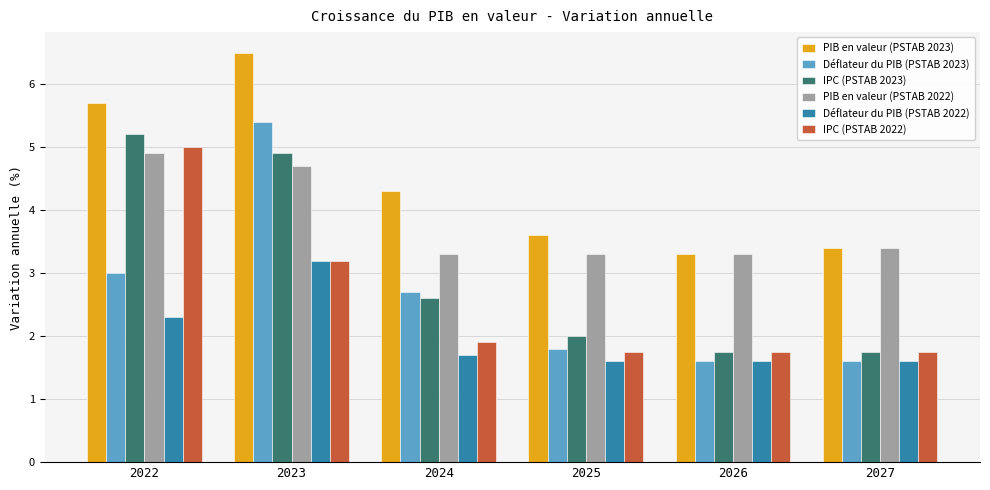

What are all the series names shown in the legend?

PIB en valeur (PSTAB 2023), Déflateur du PIB (PSTAB 2023), IPC (PSTAB 2023), PIB en valeur (PSTAB 2022), Déflateur du PIB (PSTAB 2022), IPC (PSTAB 2022)